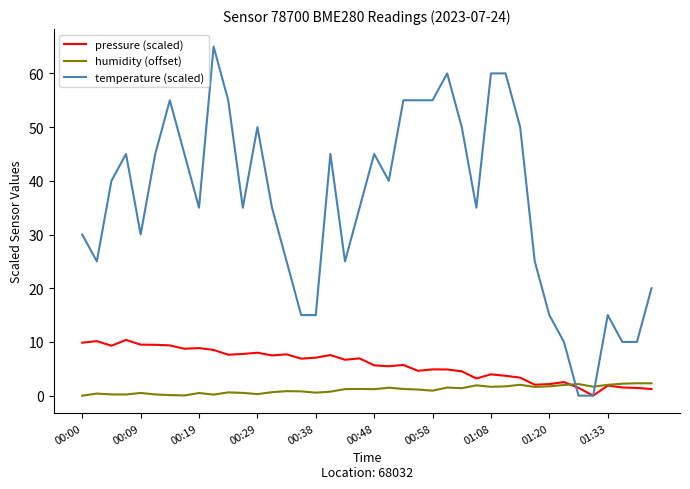

How many intersections are there between humidity (offset) and temperature (scaled)?

2